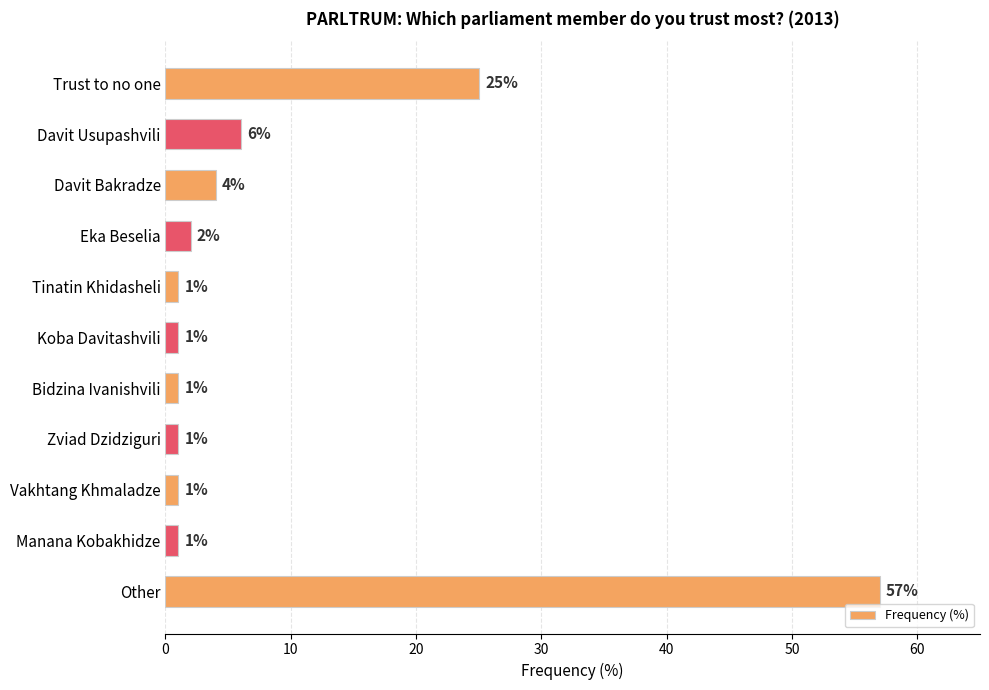

The value at Trust to no one is 35. True or false?

False